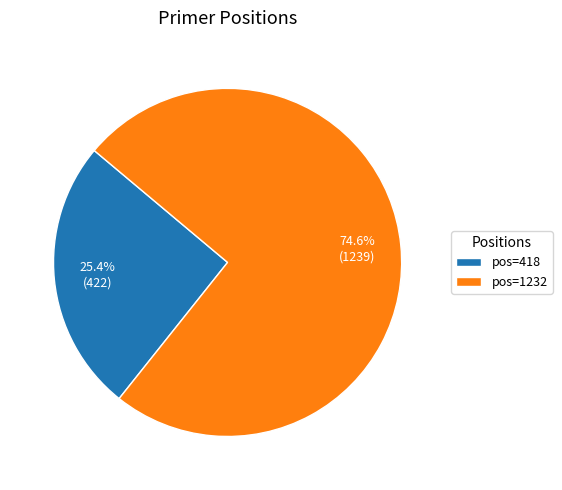

Approximately how many times larger is the value at pos=1232 compared to pos=418?

2.9